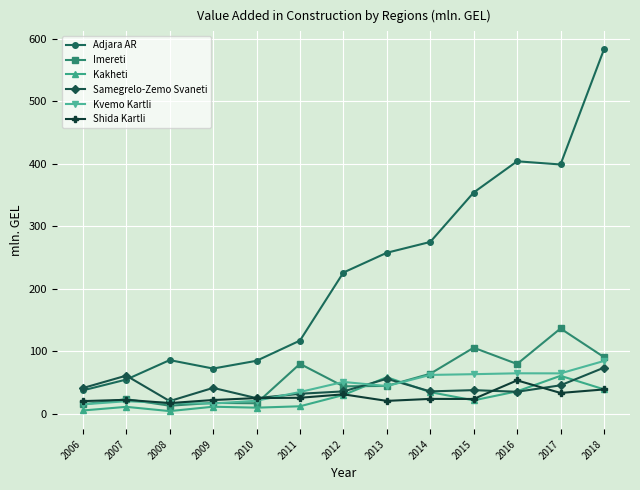

Rank the series by their maximum value, from lowest to highest.

Shida Kartli, Kakheti, Samegrelo-Zemo Svaneti, Kvemo Kartli, Imereti, Adjara AR